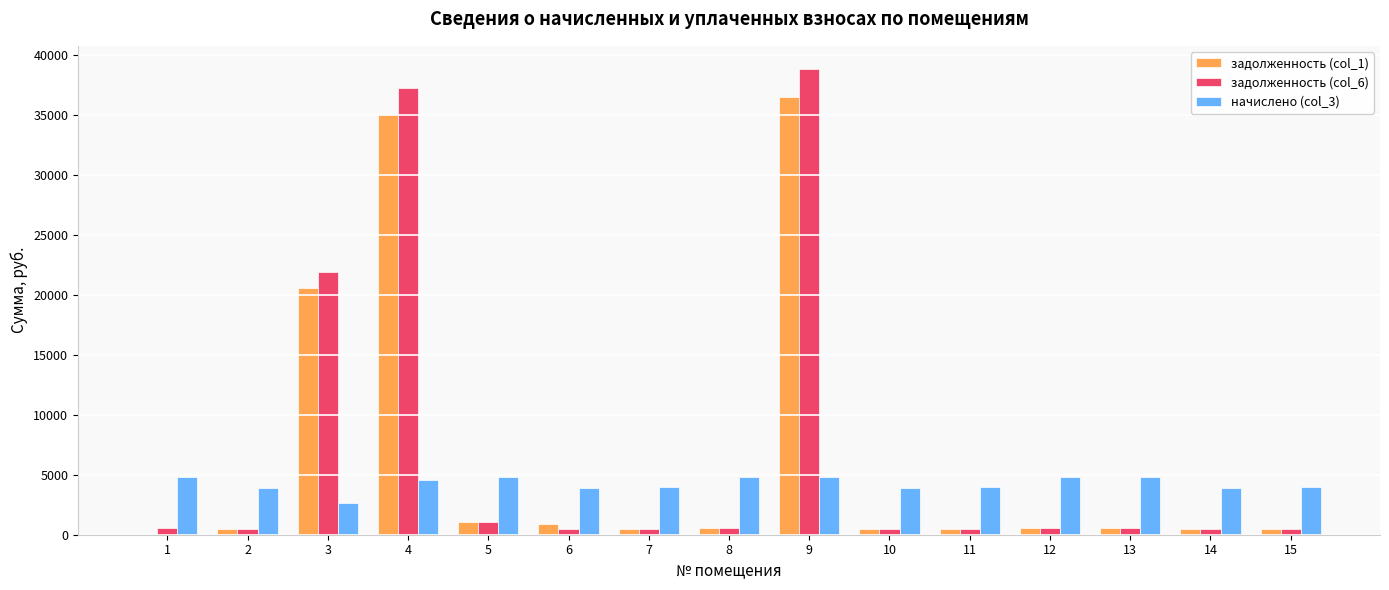

What is the sum of the задолженность (col_6) values at 4 and 14?

37674.9